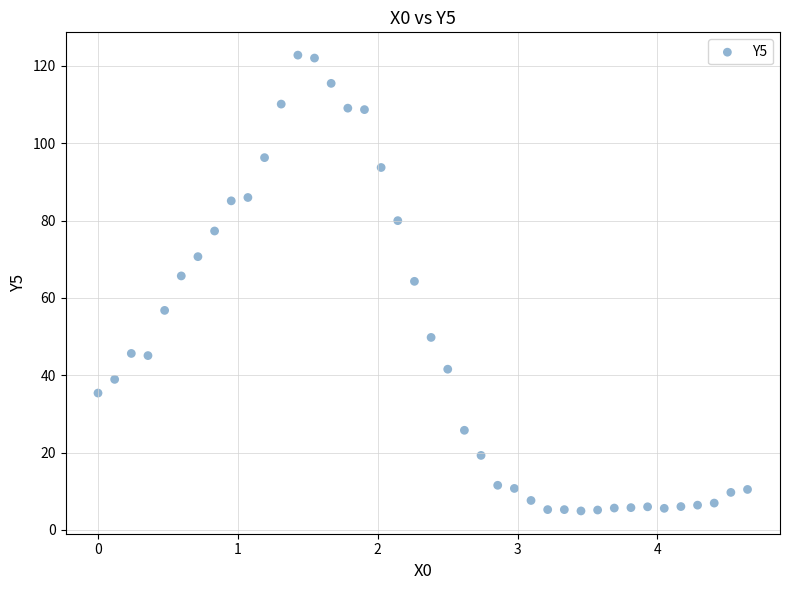

What is the range of Y values (max minus min)?

117.9